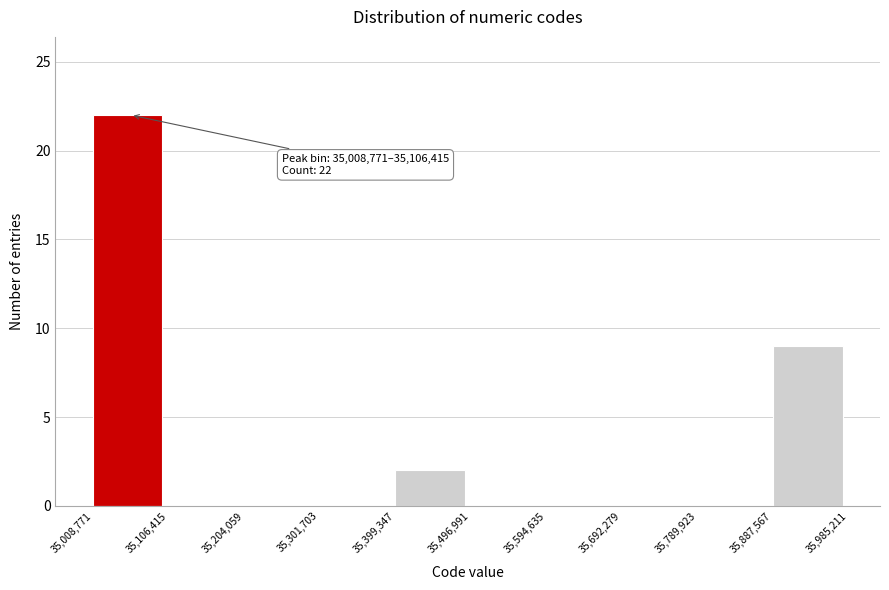

Over which range of the x-axis is the bar tallest?

35,008,771 to 35,106,415